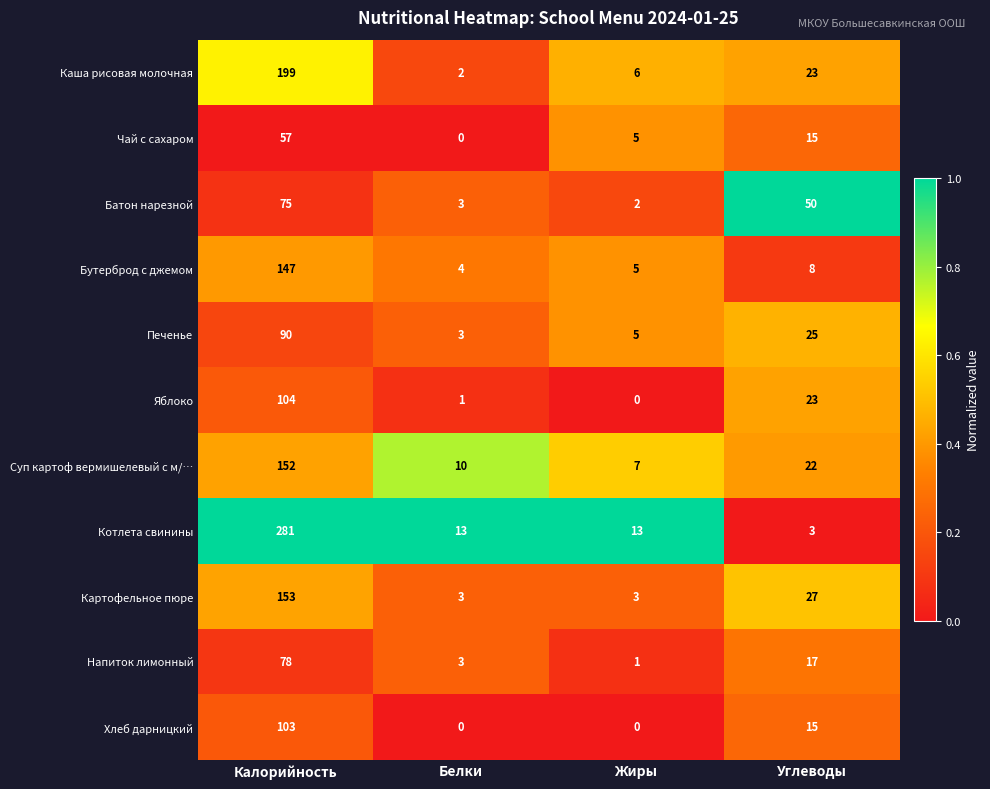

List the series in order of their peak value, highest first.

Котлета свинины, Каша рисовая молочная, Картофельное пюре, Суп картоф вермишелевый с м/…, Бутерброд с джемом, Яблоко, Хлеб дарницкий, Печенье, Напиток лимонный, Батон нарезной, Чай с сахаром